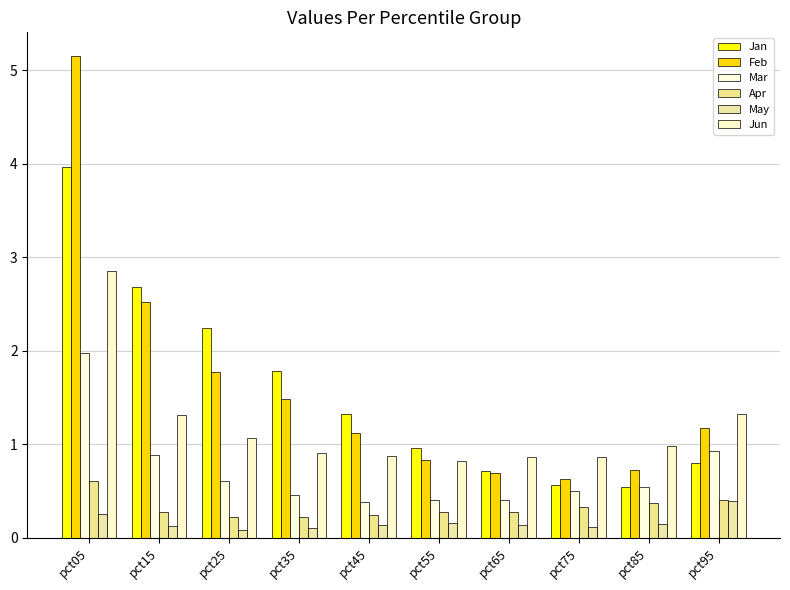

Reading right to left, list all the values displayed in this chart.

Jan: pct95=0.8	pct85=0.5	pct75=0.6	pct65=0.7	pct55=1.0	pct45=1.3	pct35=1.8	pct25=2.2	pct15=2.7	pct05=4.0
Feb: pct95=1.2	pct85=0.7	pct75=0.6	pct65=0.7	pct55=0.8	pct45=1.1	pct35=1.5	pct25=1.8	pct15=2.5	pct05=5.1
Mar: pct95=0.9	pct85=0.5	pct75=0.5	pct65=0.4	pct55=0.4	pct45=0.4	pct35=0.5	pct25=0.6	pct15=0.9	pct05=2.0
Apr: pct95=0.4	pct85=0.4	pct75=0.3	pct65=0.3	pct55=0.3	pct45=0.2	pct35=0.2	pct25=0.2	pct15=0.3	pct05=0.6
May: pct95=0.4	pct85=0.1	pct75=0.1	pct65=0.1	pct55=0.2	pct45=0.1	pct35=0.1	pct25=0.1	pct15=0.1	pct05=0.3
Jun: pct95=1.3	pct85=1.0	pct75=0.9	pct65=0.9	pct55=0.8	pct45=0.9	pct35=0.9	pct25=1.1	pct15=1.3	pct05=2.8